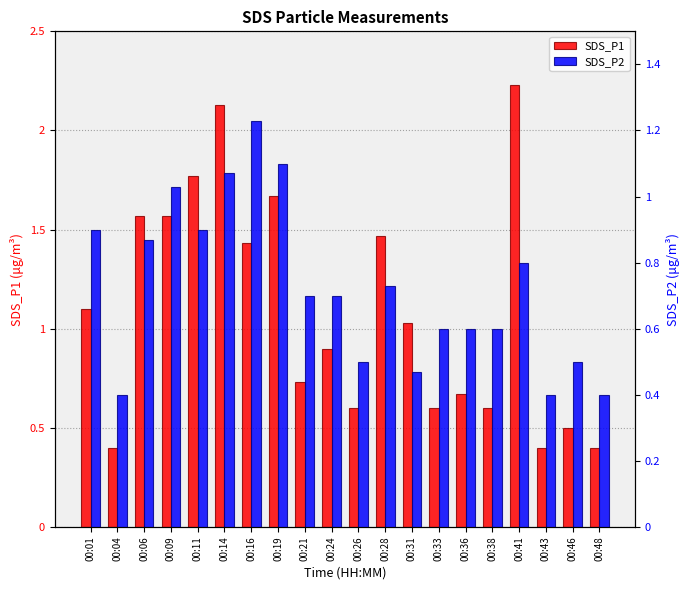

What is the maximum value for SDS_P2?

1.2